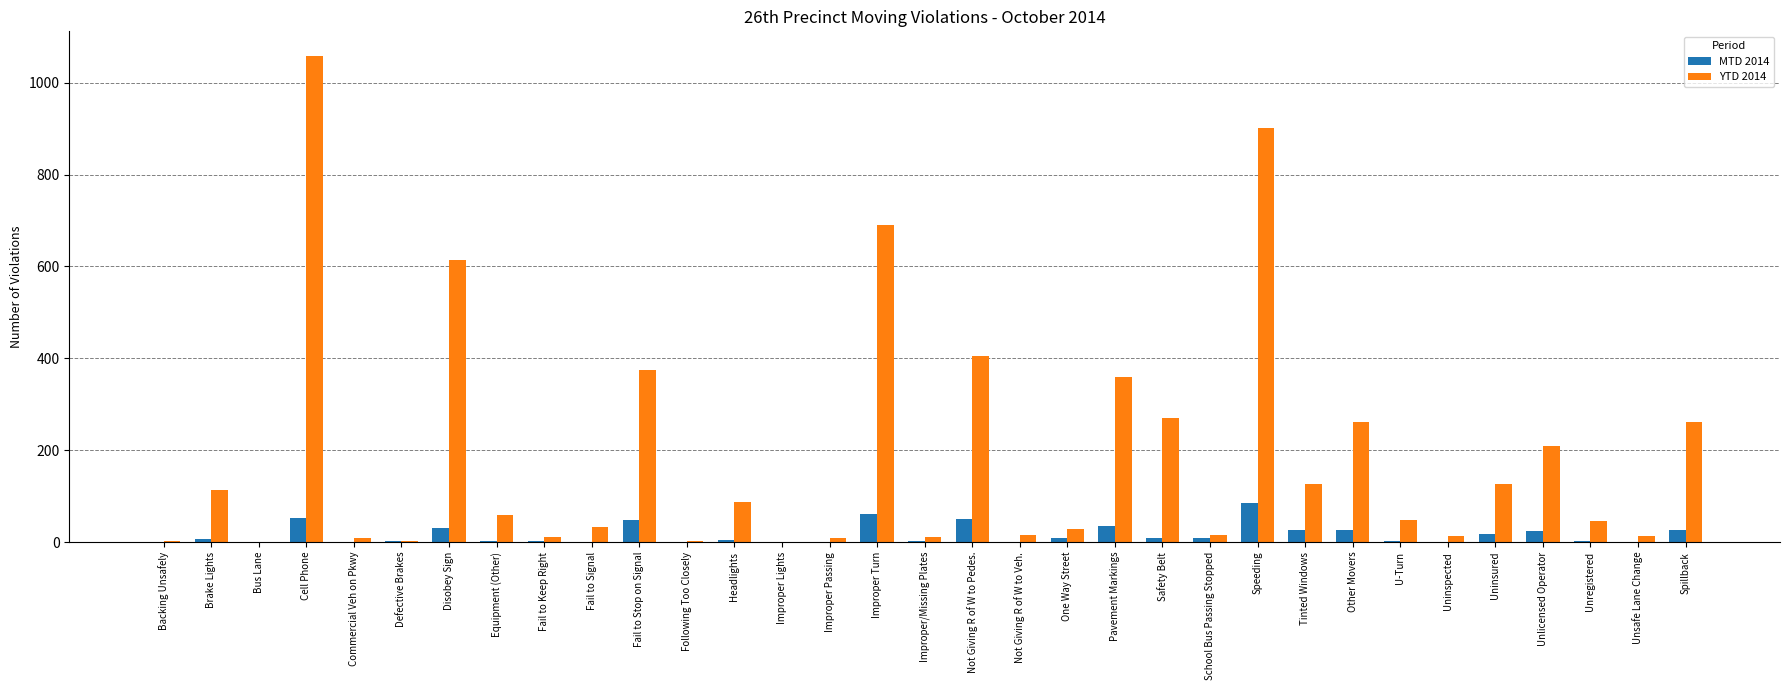

What is the total value across all series at Fail to Keep Right?

12